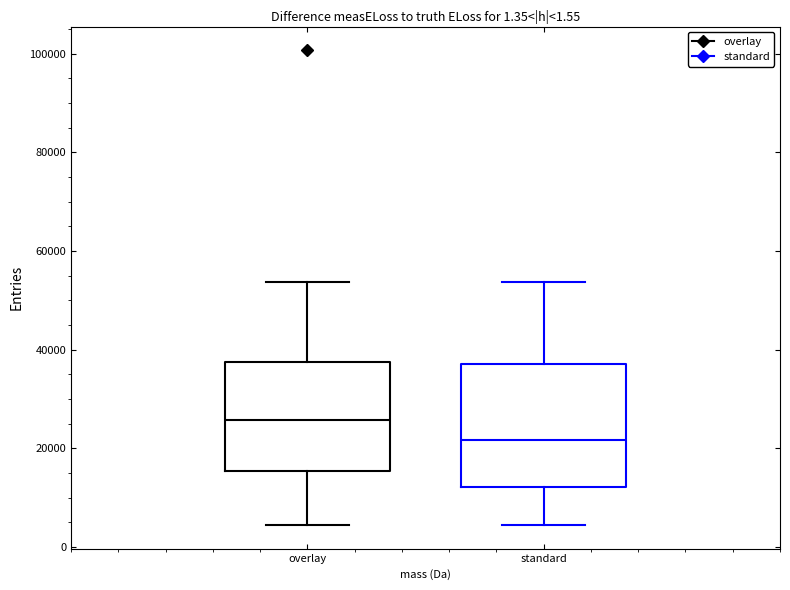

Which box's median line is the lowest?

standard